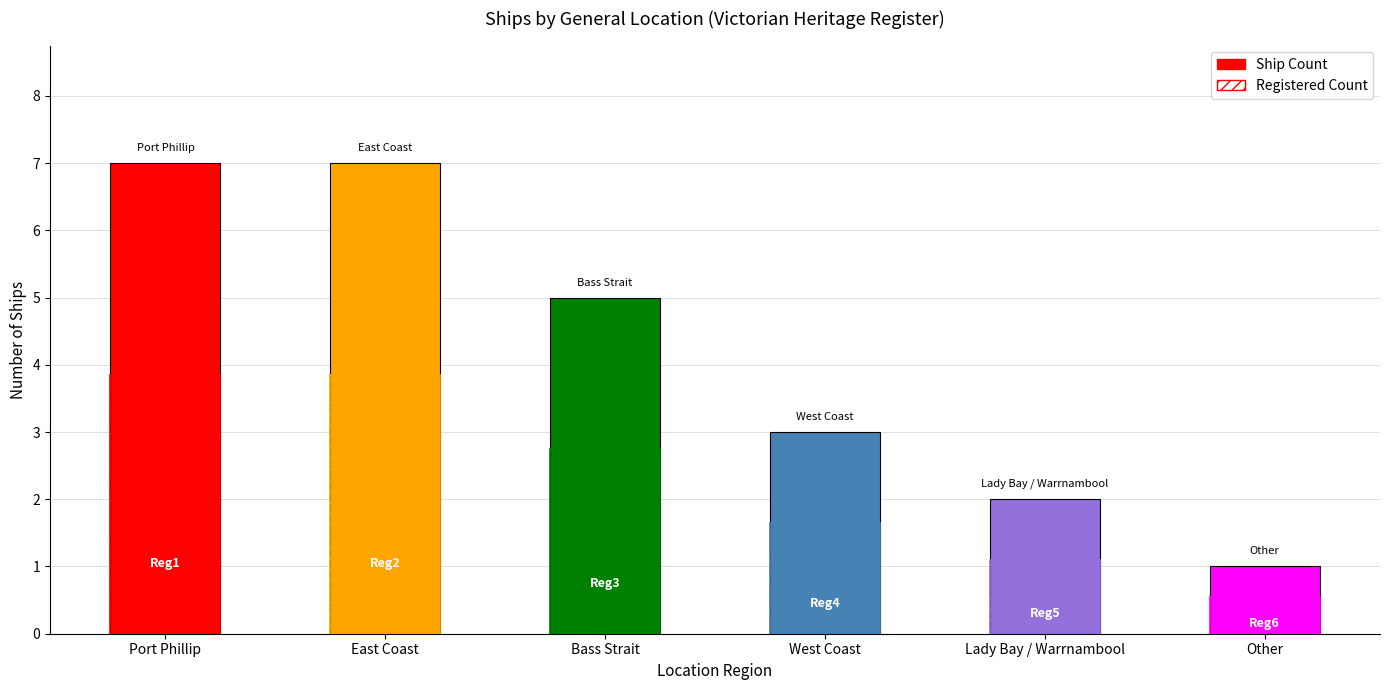

Reading right to left, list all the values displayed in this chart.

Ship Count: Other=1.0	Lady Bay / Warrnambool=2.0	West Coast=3.0	Bass Strait=5.0	East Coast=7.0	Port Phillip=7.0
Registered Count: Other=0.6	Lady Bay / Warrnambool=1.1	West Coast=1.7	Bass Strait=2.8	East Coast=3.9	Port Phillip=3.9